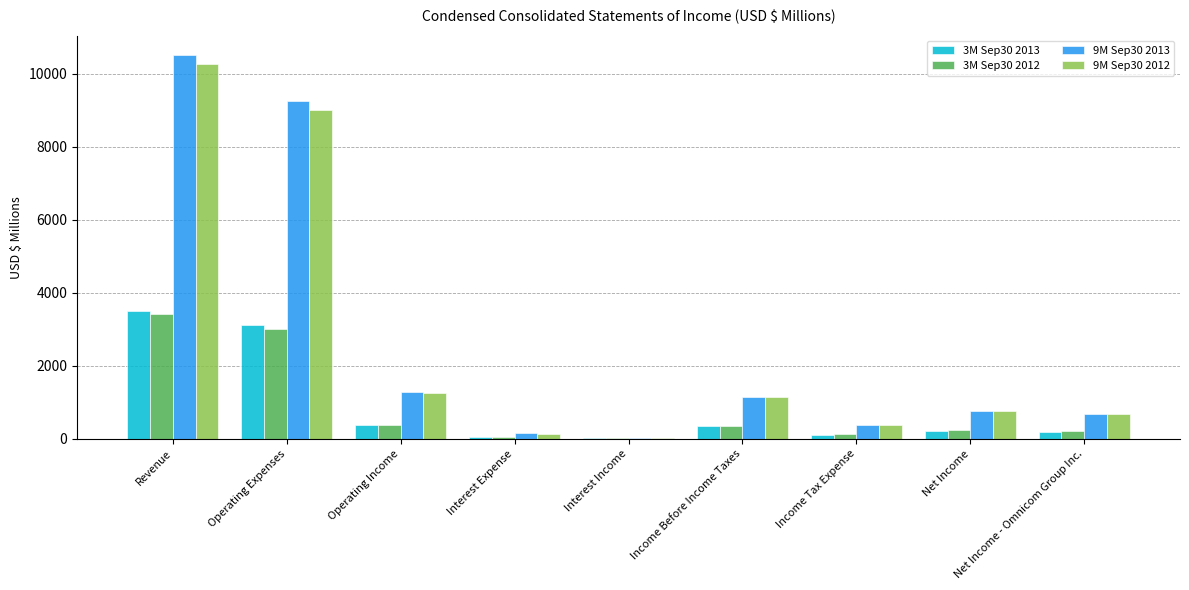

What is the maximum value for 9M Sep30 2013?

10526.4